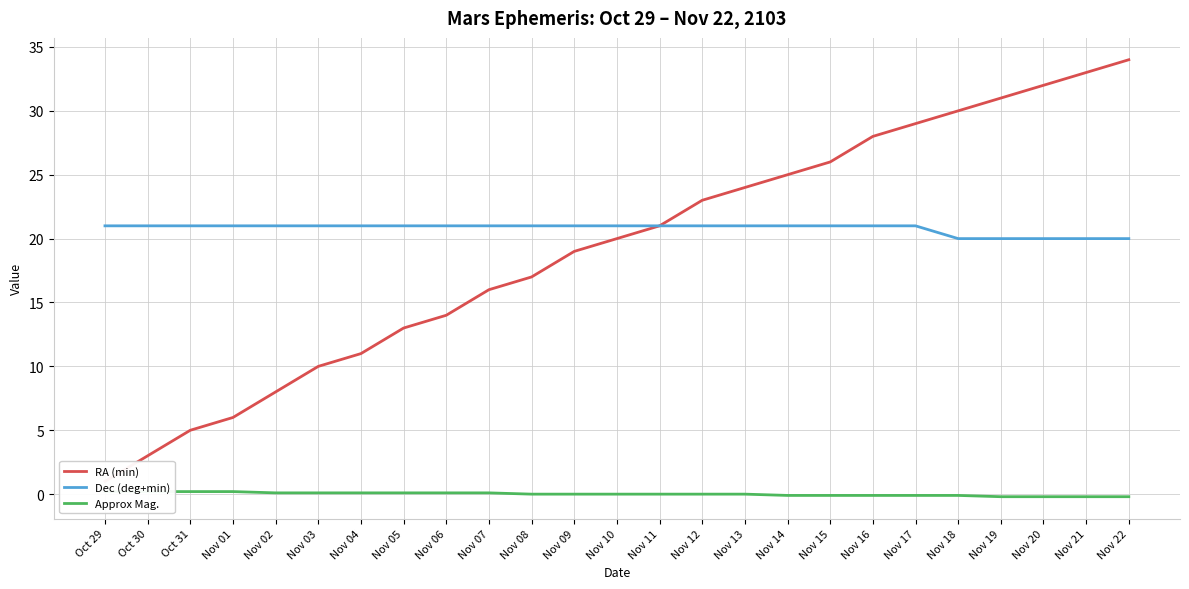

At which category is the sum across all series the highest?

Nov 22